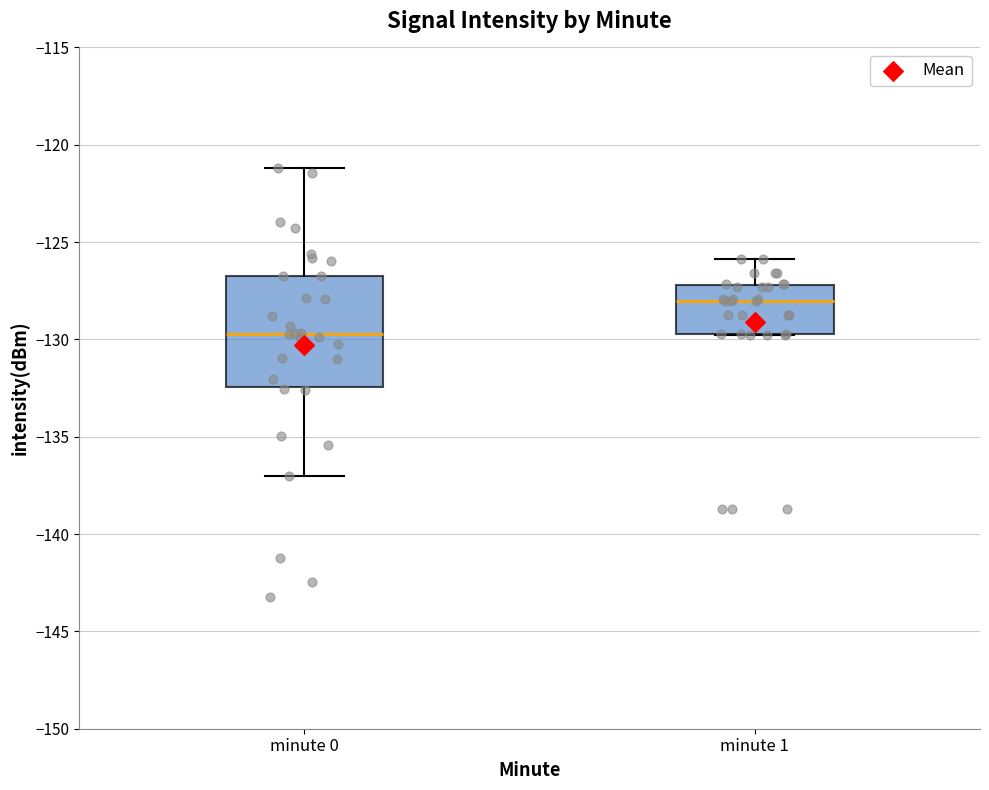

Comparing the boxes themselves (not the whiskers), which one is the tallest?

minute 0